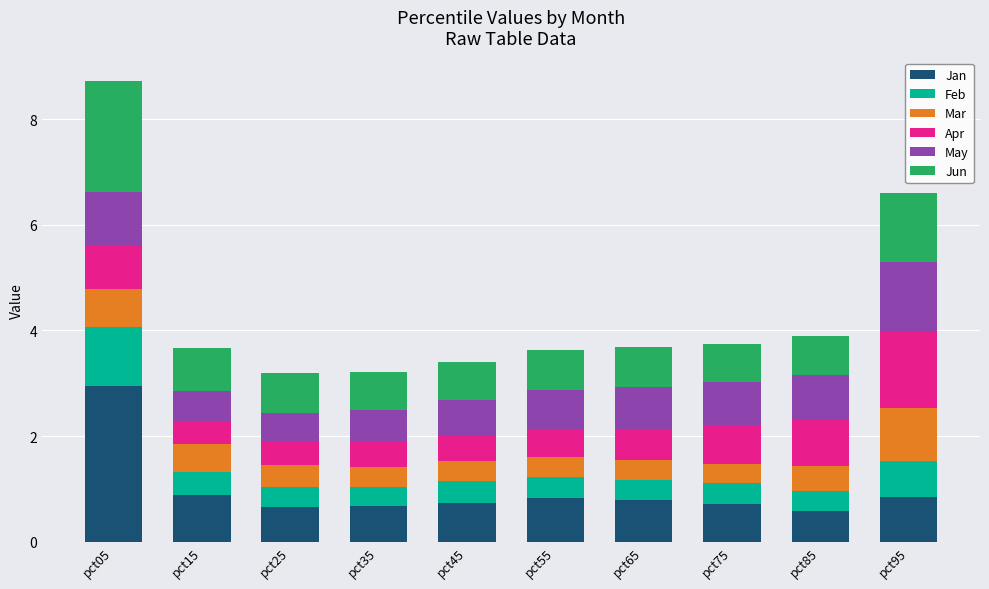

What is the sum of the Jan values at pct55 and pct95?

1.7